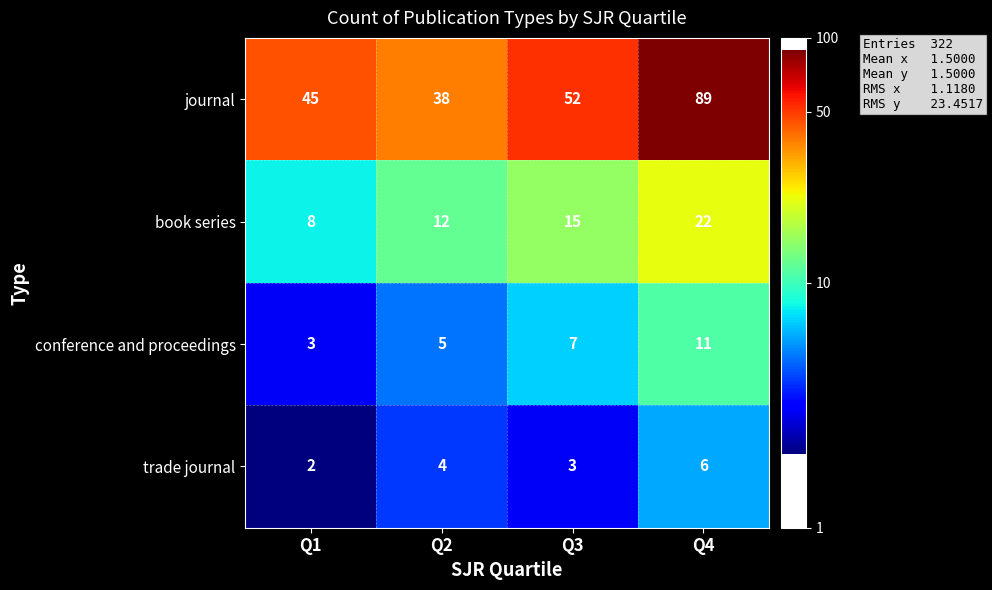

The value of journal at Q1 is 68. True or false?

False